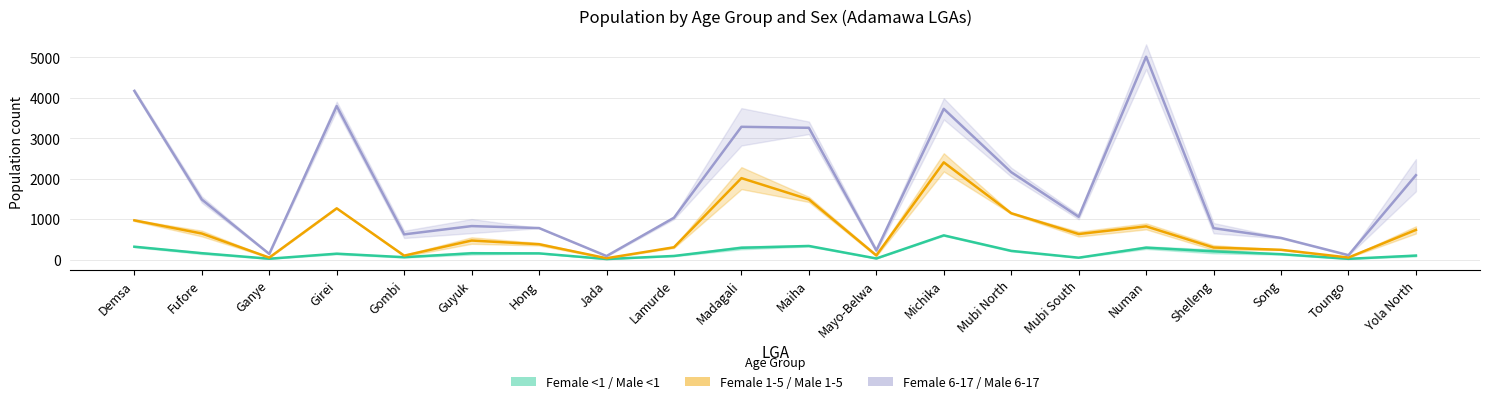

At which category does Female 6-17 / Male 6-17 reach its first local valley?

Ganye